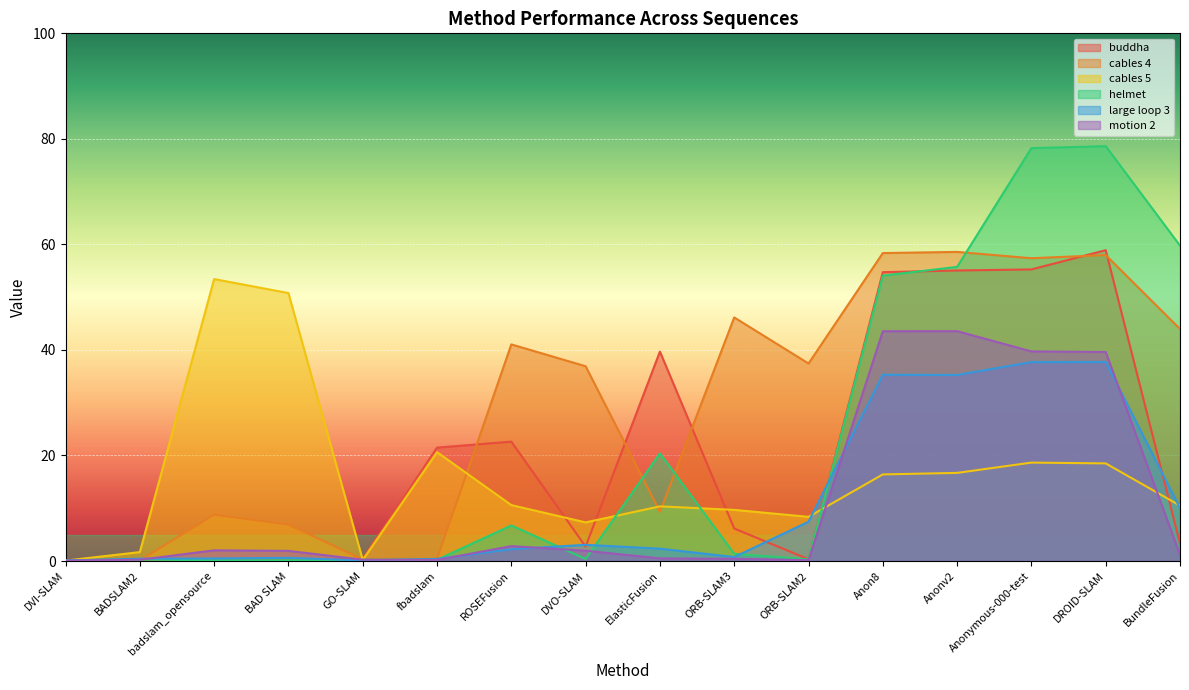

At which category is the sum across all series the highest?

DROID-SLAM